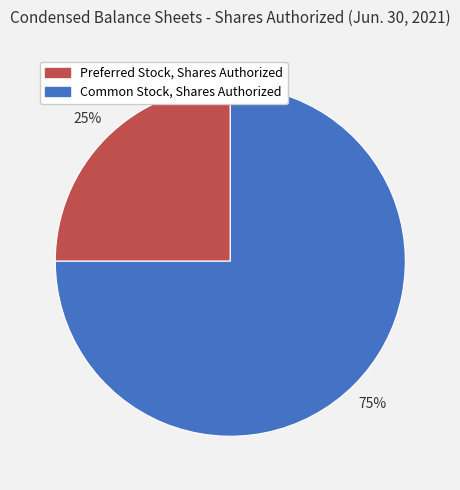

Is there any slice that represents more than half of the pie?

Yes